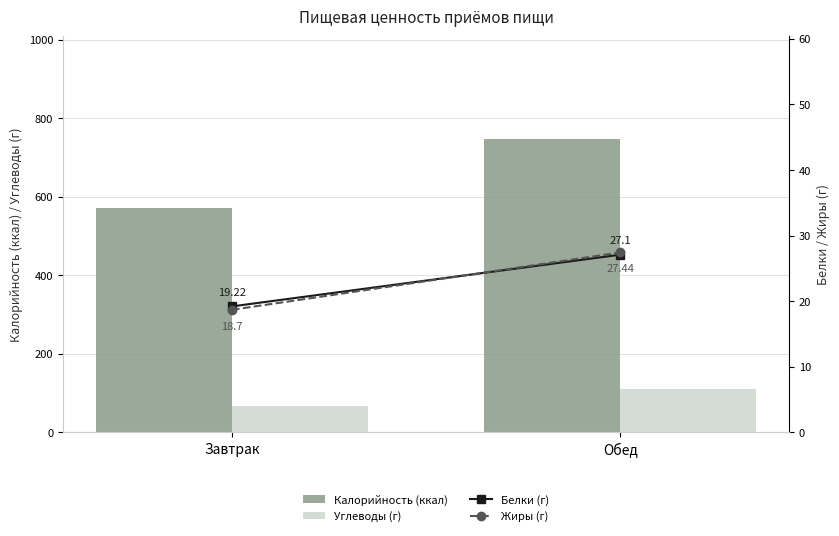

Is it true that Белки (г) equals 14.2 at Обед?

False